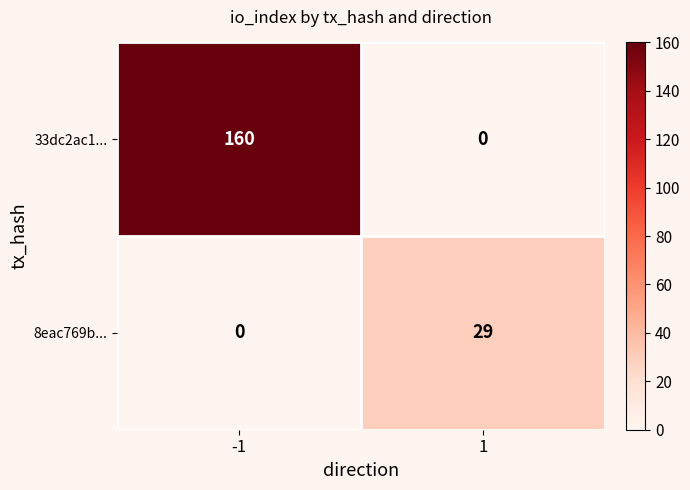

Reading left to right, list all the values displayed in this chart.

33dc2ac1...: 160	0
8eac769b...: 0	29